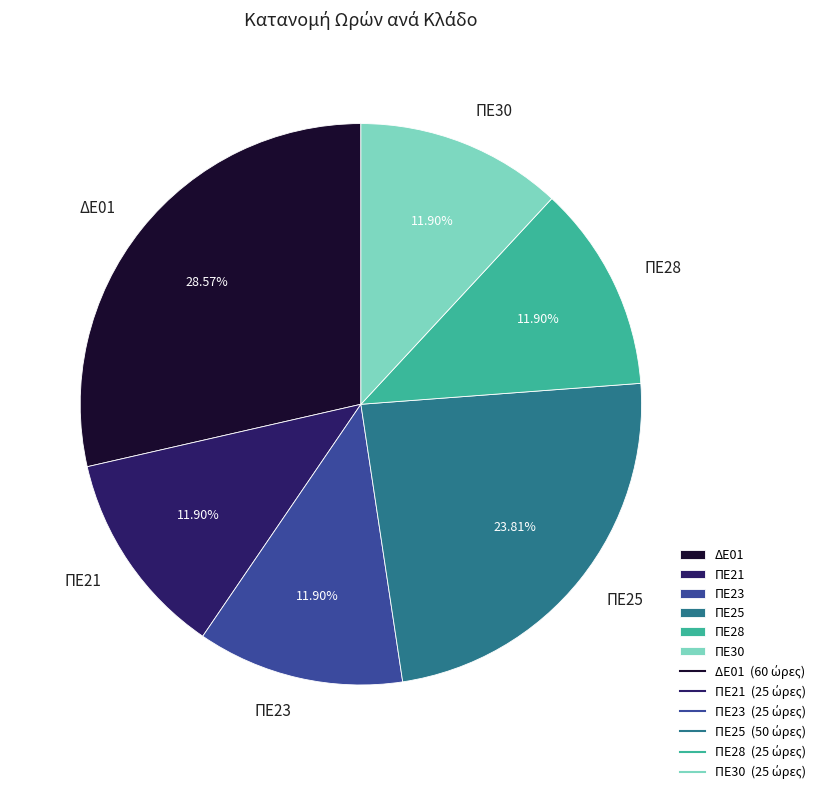

Does ΠΕ21 account for over 50% of the chart?

No